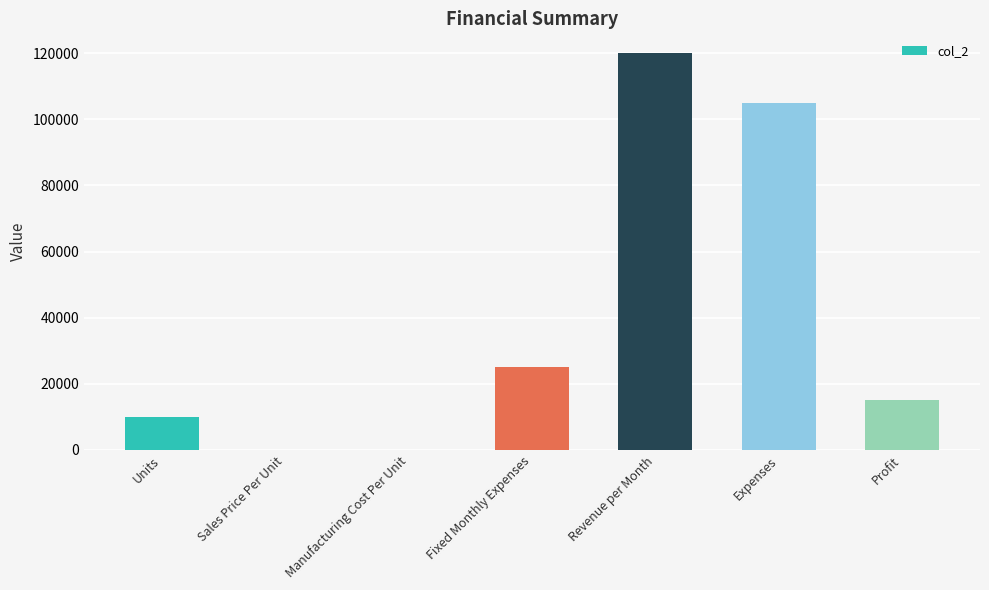

Is it true that the value at Fixed Monthly Expenses is 25000?

True